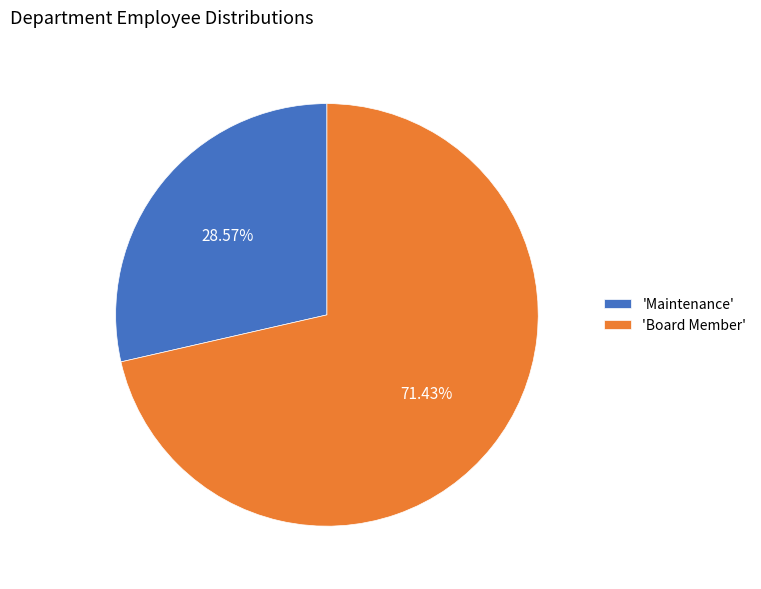

Which slice is the largest?

'Board Member'